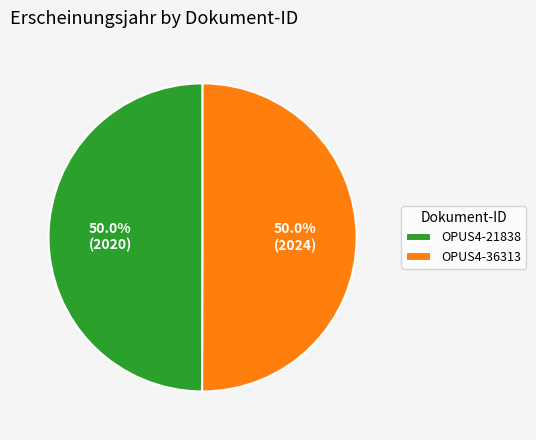

What percentage is NOT represented by OPUS4-36313?

50.0%